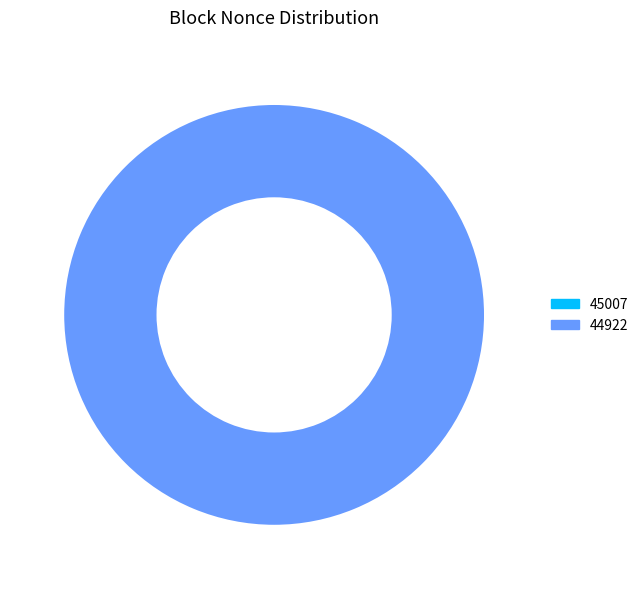

Is 45007 the majority of the pie?

No